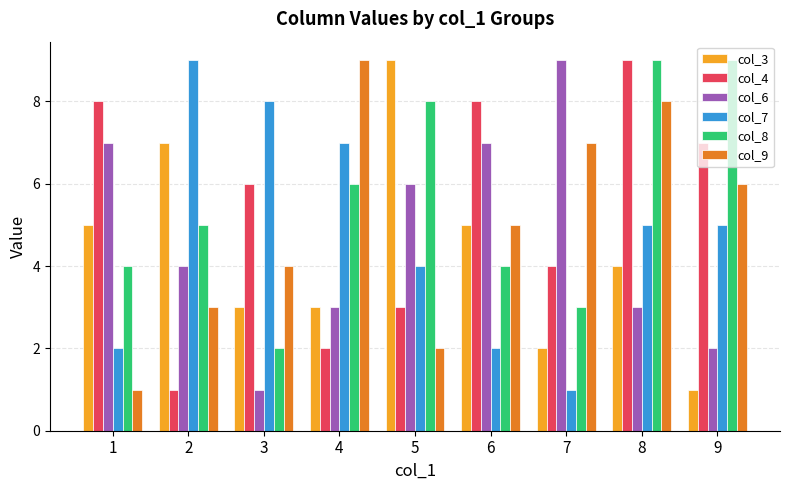

Reading left to right, transcribe all the data shown in this chart.

col_3: 5	7	3	3	9	5	2	4	1
col_4: 8	1	6	2	3	8	4	9	7
col_6: 7	4	1	3	6	7	9	3	2
col_7: 2	9	8	7	4	2	1	5	5
col_8: 4	5	2	6	8	4	3	9	9
col_9: 1	3	4	9	2	5	7	8	6